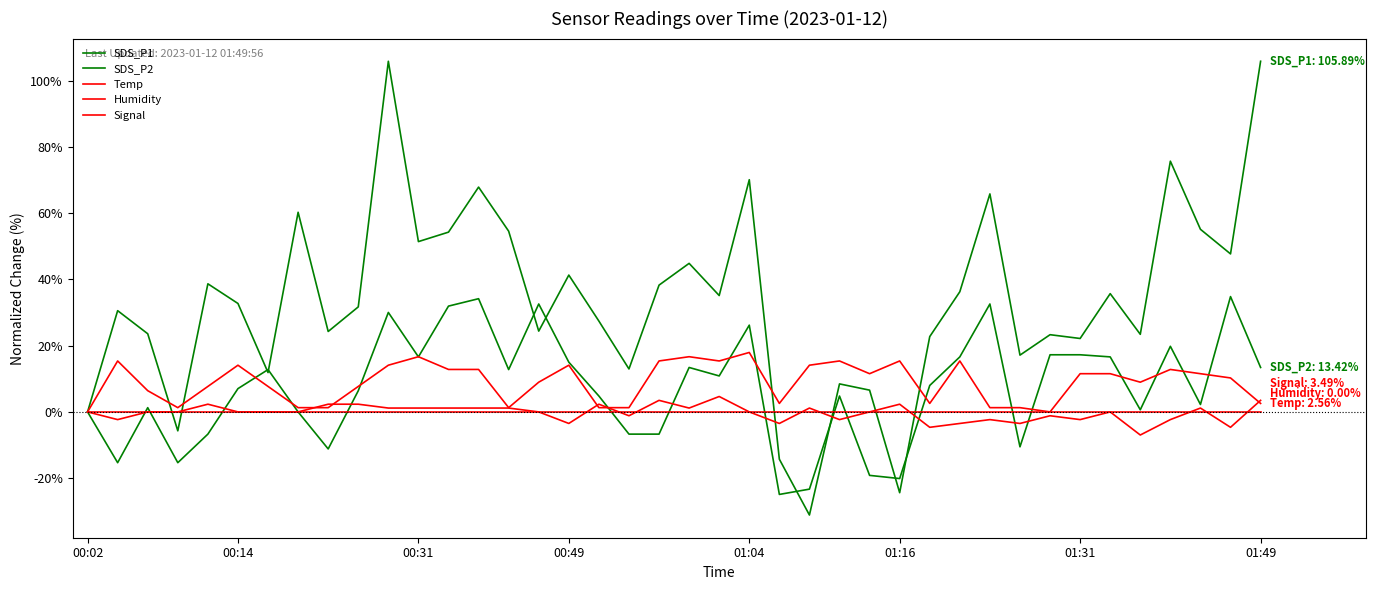

Which series has the largest total across all categories?

SDS_P1